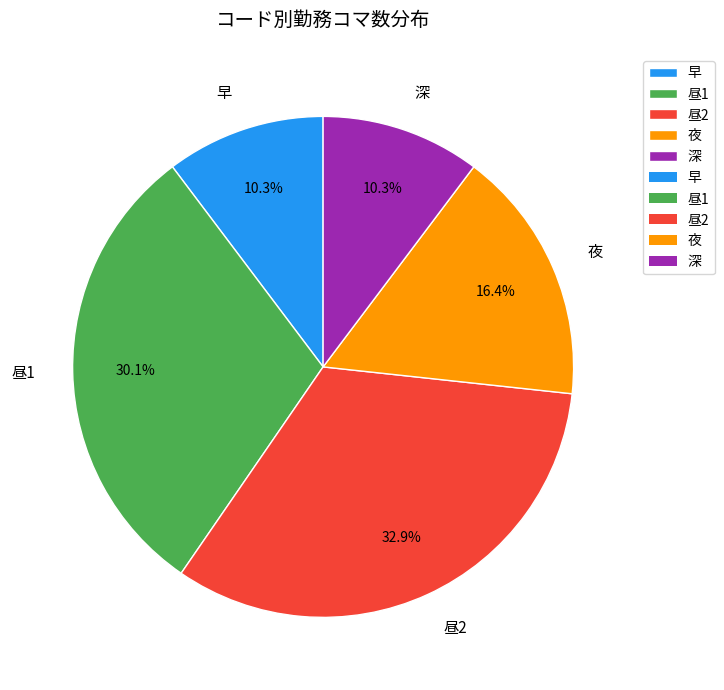

To the nearest percent, what is the average slice percentage?

20%